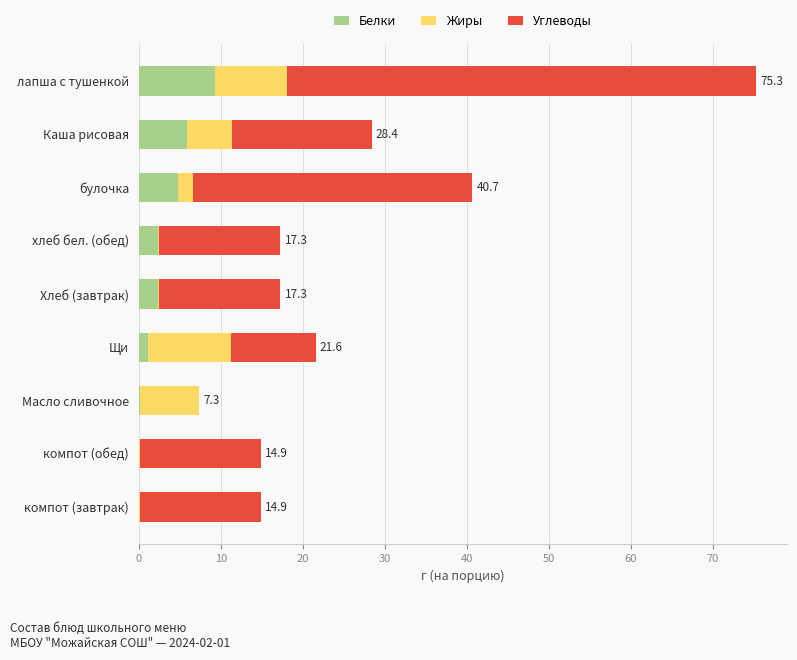

At which category is the sum across all series the highest?

лапша с тушенкой